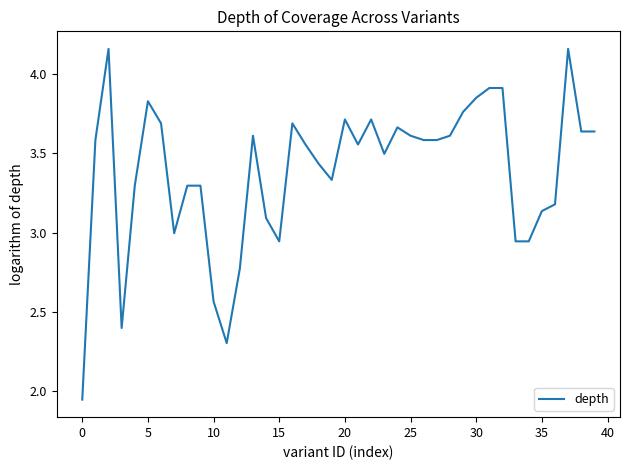

What is the difference between the maximum and minimum values?

2.2